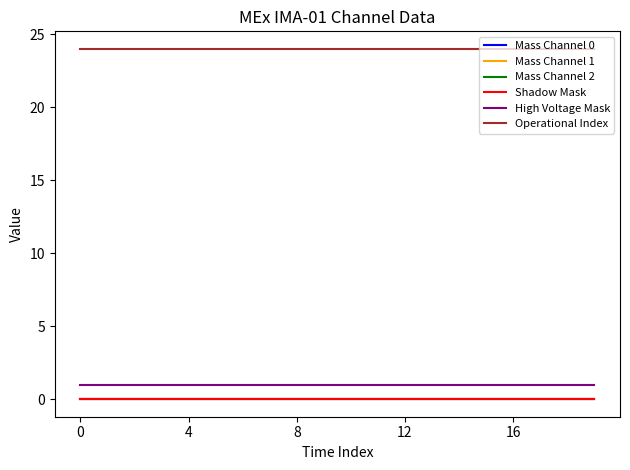

Is this an area chart (filled region under the line)?

No